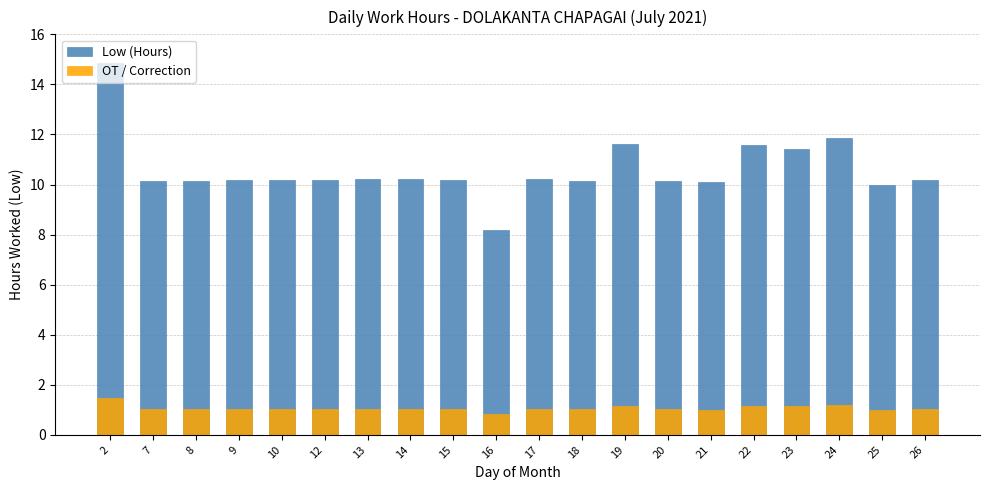

Reading left to right, list all the values displayed in this chart.

Low (Hours): 14.9	10.2	10.2	10.2	10.2	10.2	10.2	10.2	10.2	8.2	10.2	10.2	11.6	10.1	10.1	11.6	11.4	11.9	10.0	10.2
OT / Correction: 1.5	1.0	1.0	1.0	1.0	1.0	1.0	1.0	1.0	0.8	1.0	1.0	1.2	1.0	1.0	1.2	1.1	1.2	1.0	1.0